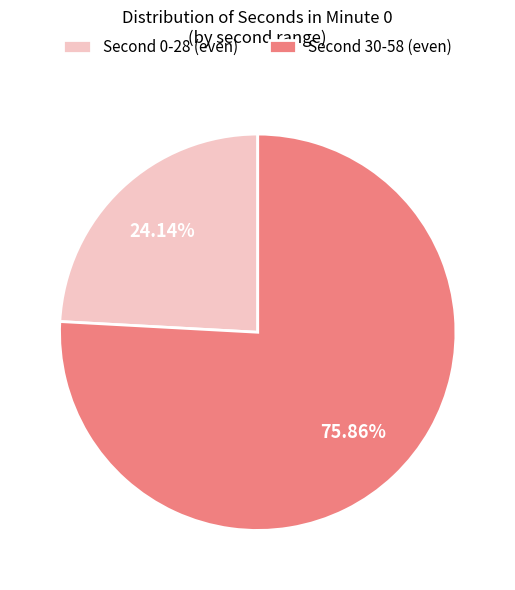

To the nearest percent, what is the average slice percentage?

50%